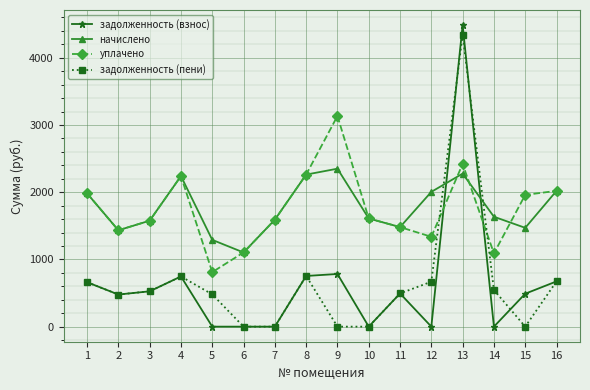

Which series has the widest spread of values?

задолженность (взнос)